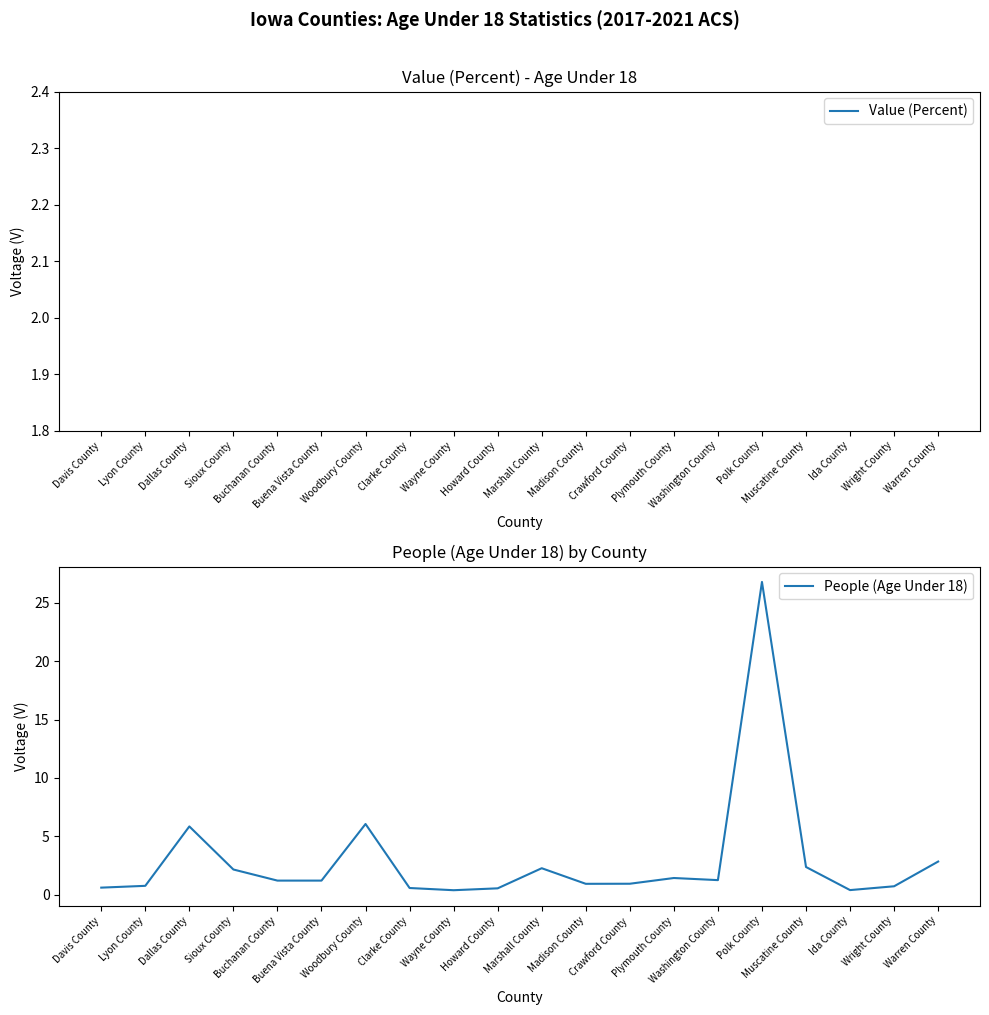

Is the value of People (Age Under 18) at Wright County greater than the value of Value (Percent) at Sioux County?

No